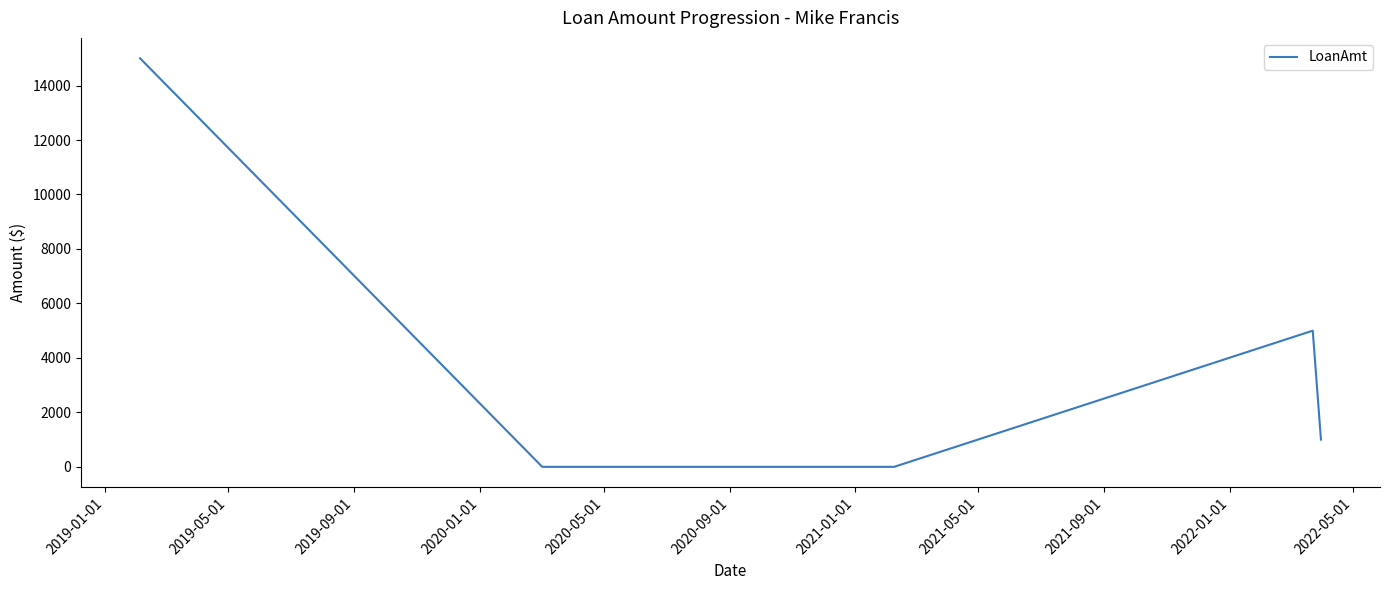

Is this an area chart (filled region under the line)?

No